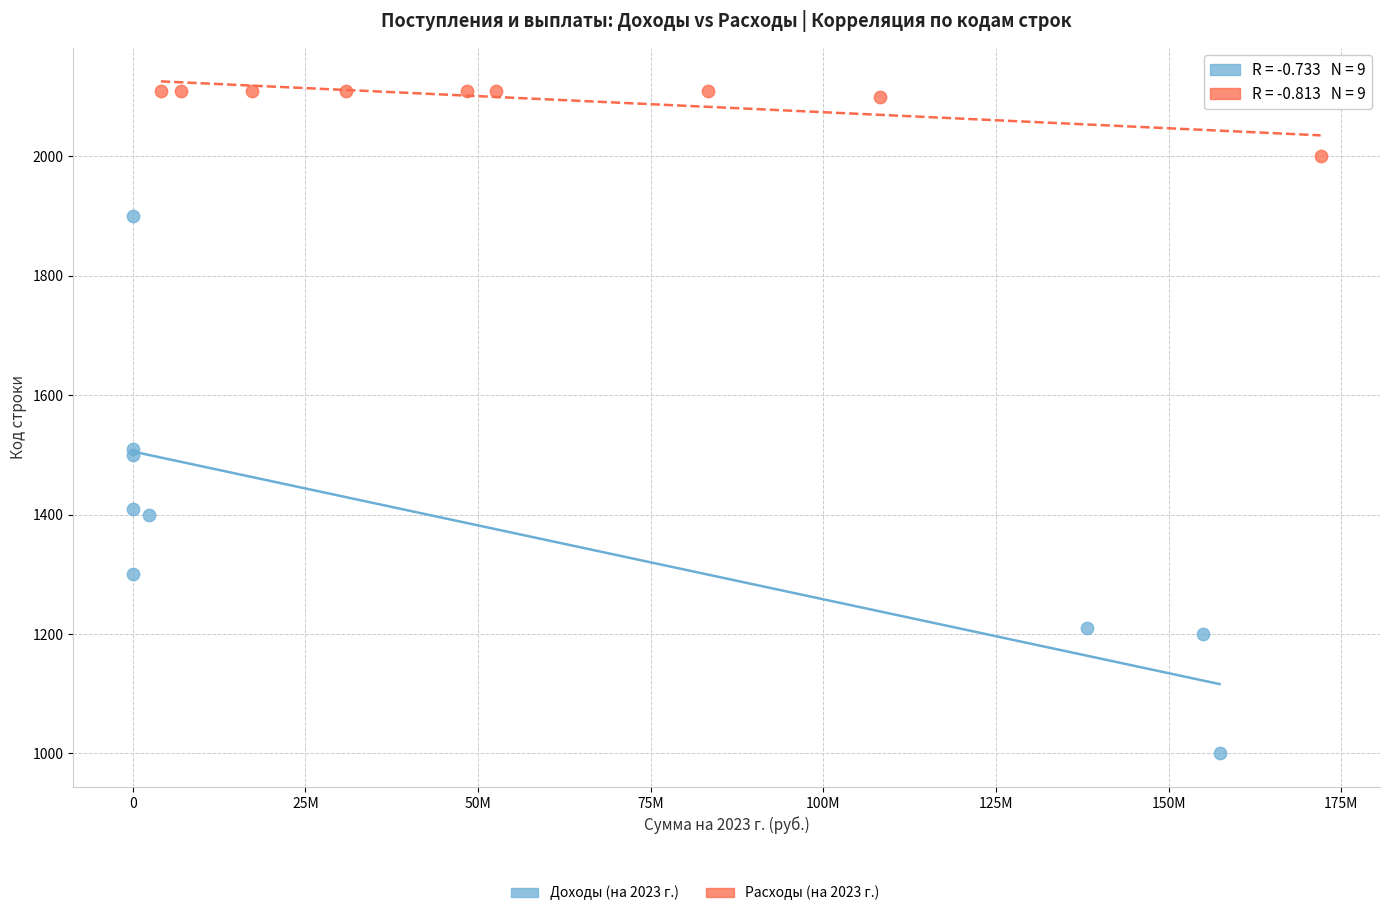

Which series has the largest Y range (max minus min)?

Доходы (на 2023 г.)